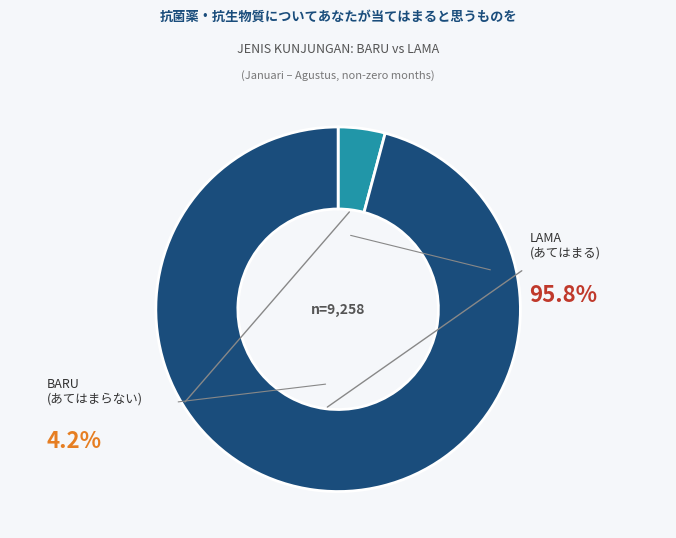

Which category has the biggest portion of the pie?

BARU